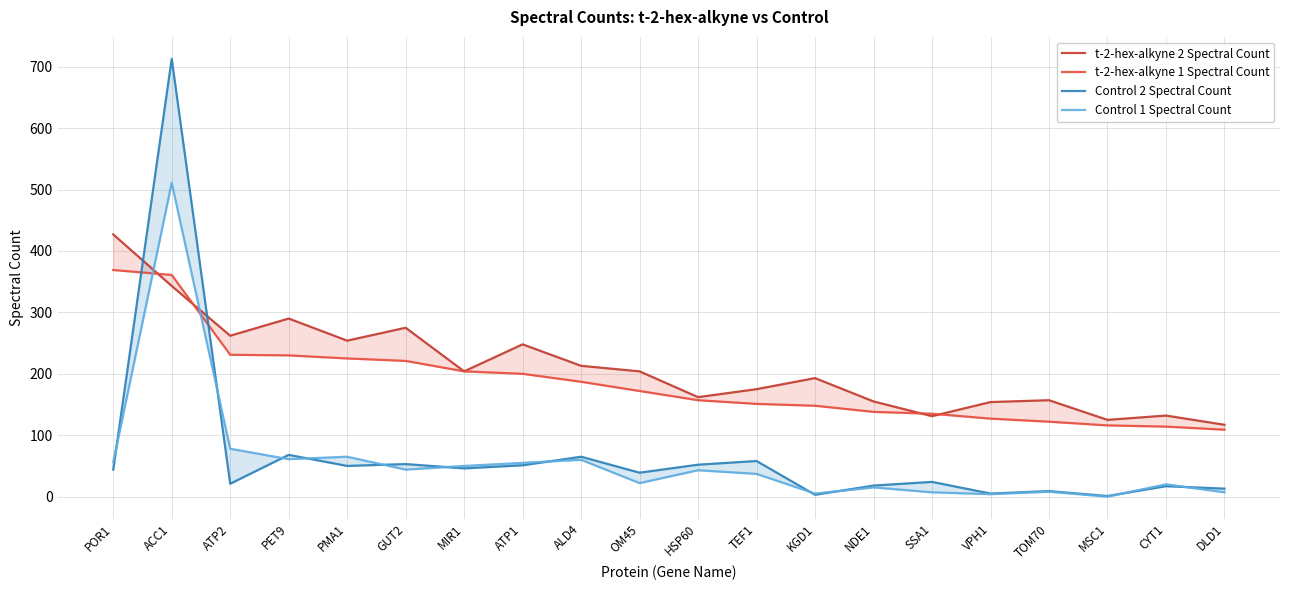

What is the sum of all t-2-hex-alkyne 2 Spectral Count values?

4221